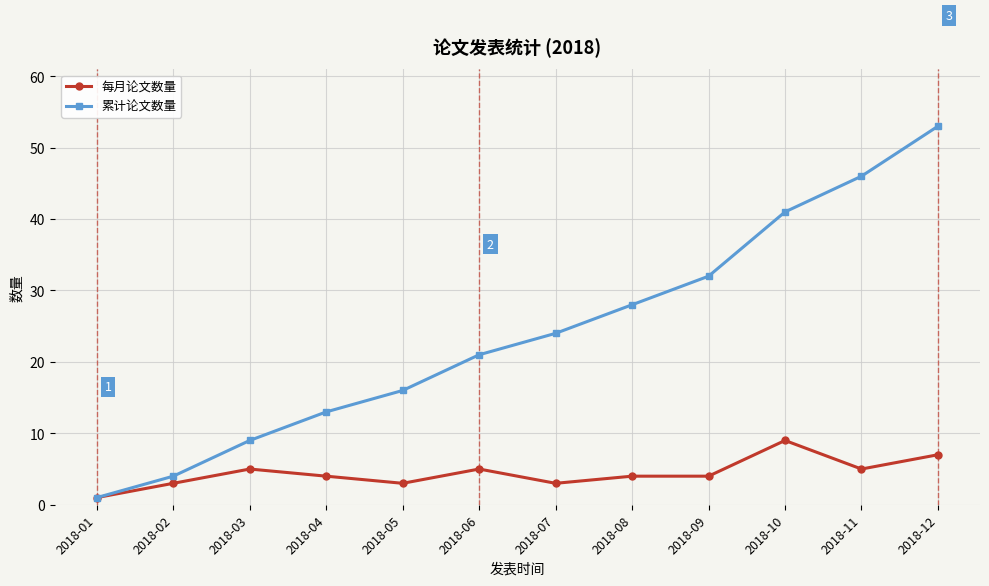

What is the spread (max minus min) of values at 2018-08?

24